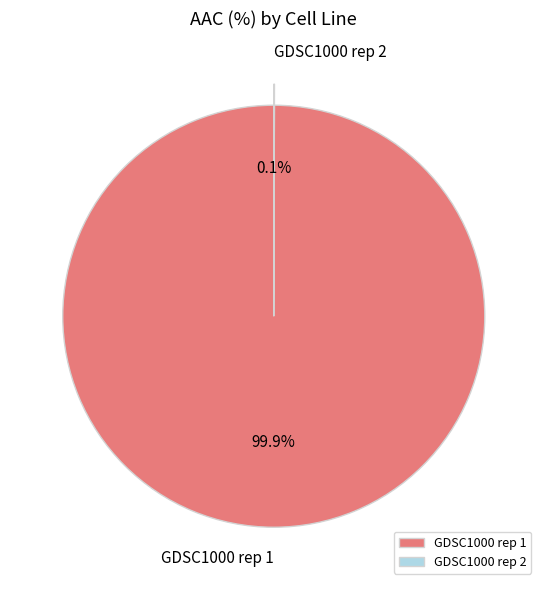

Which slice is the largest?

GDSC1000 rep 1